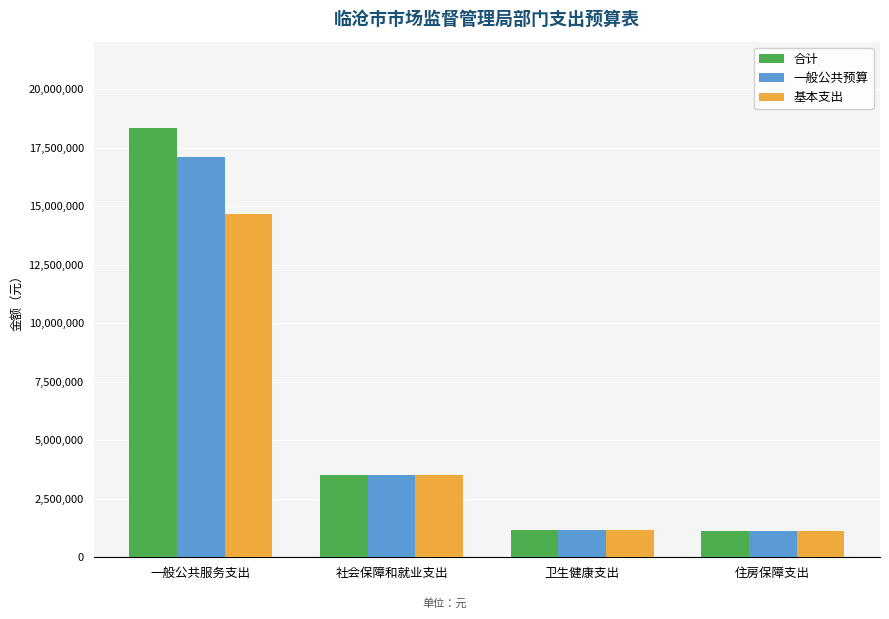

What is the label of the 4th bar from the right?

一般公共服务支出